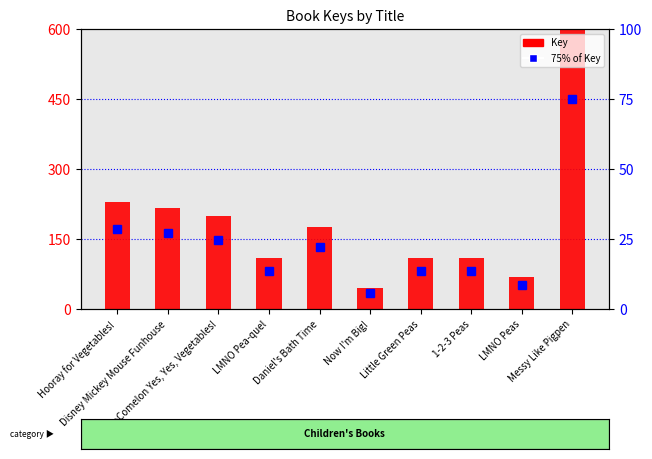

What is the difference between the maximum and second lowest values in the Key series?

530.8